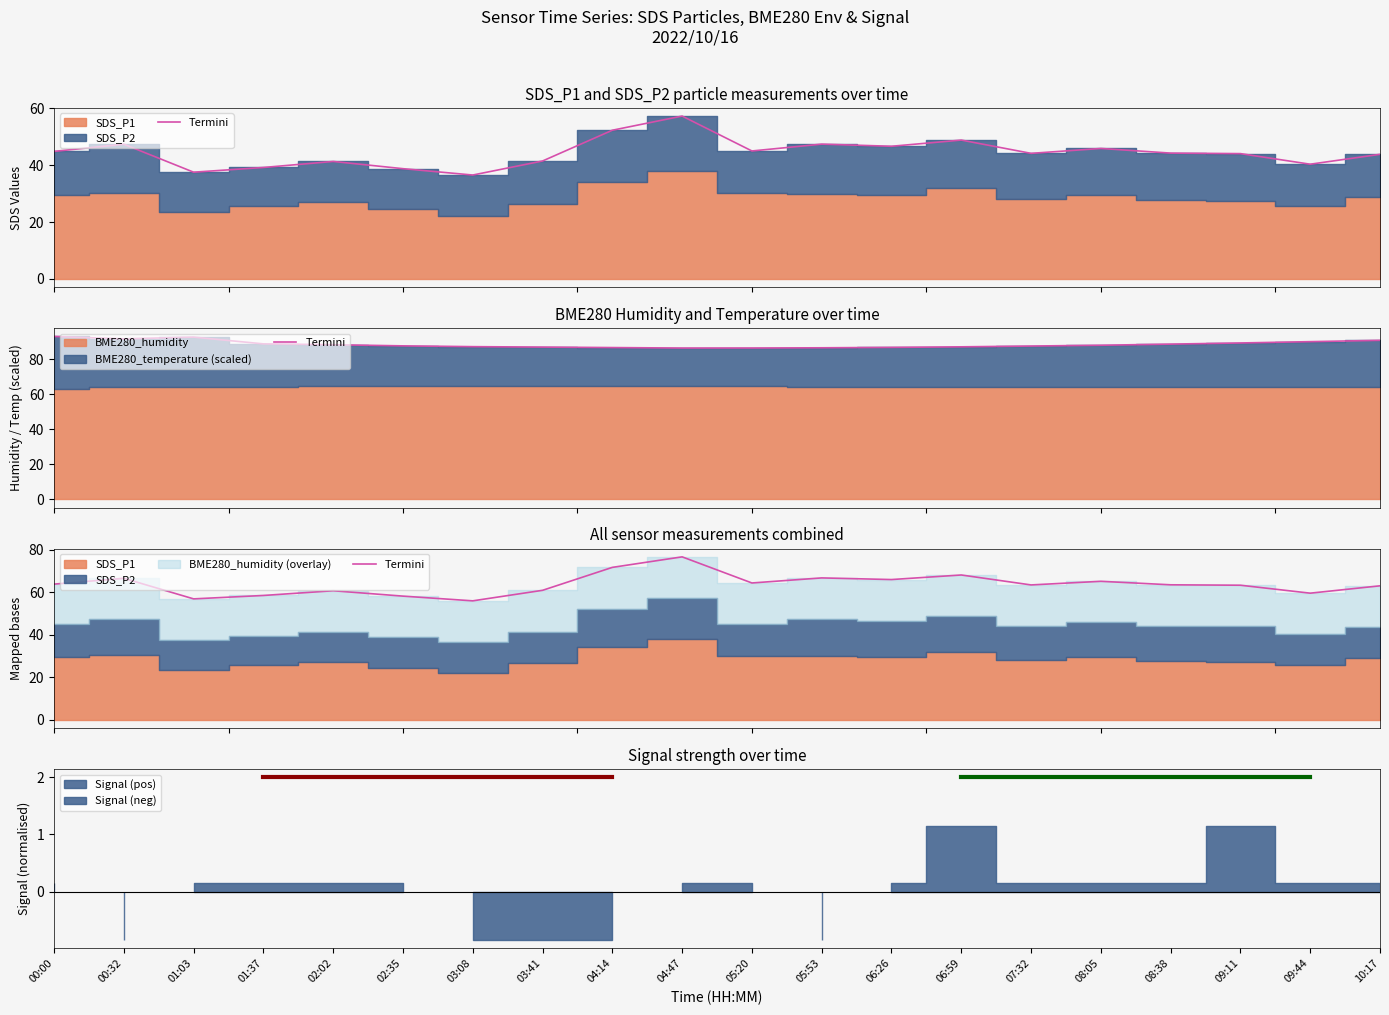

What is the ratio of the value at 04:14 to the value at 09:11?

1.1